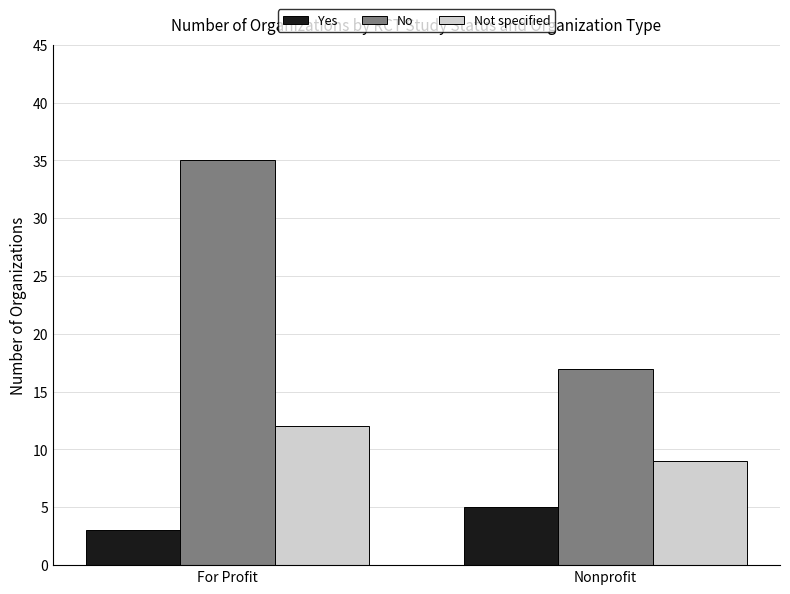

Which series has the widest spread of values?

No